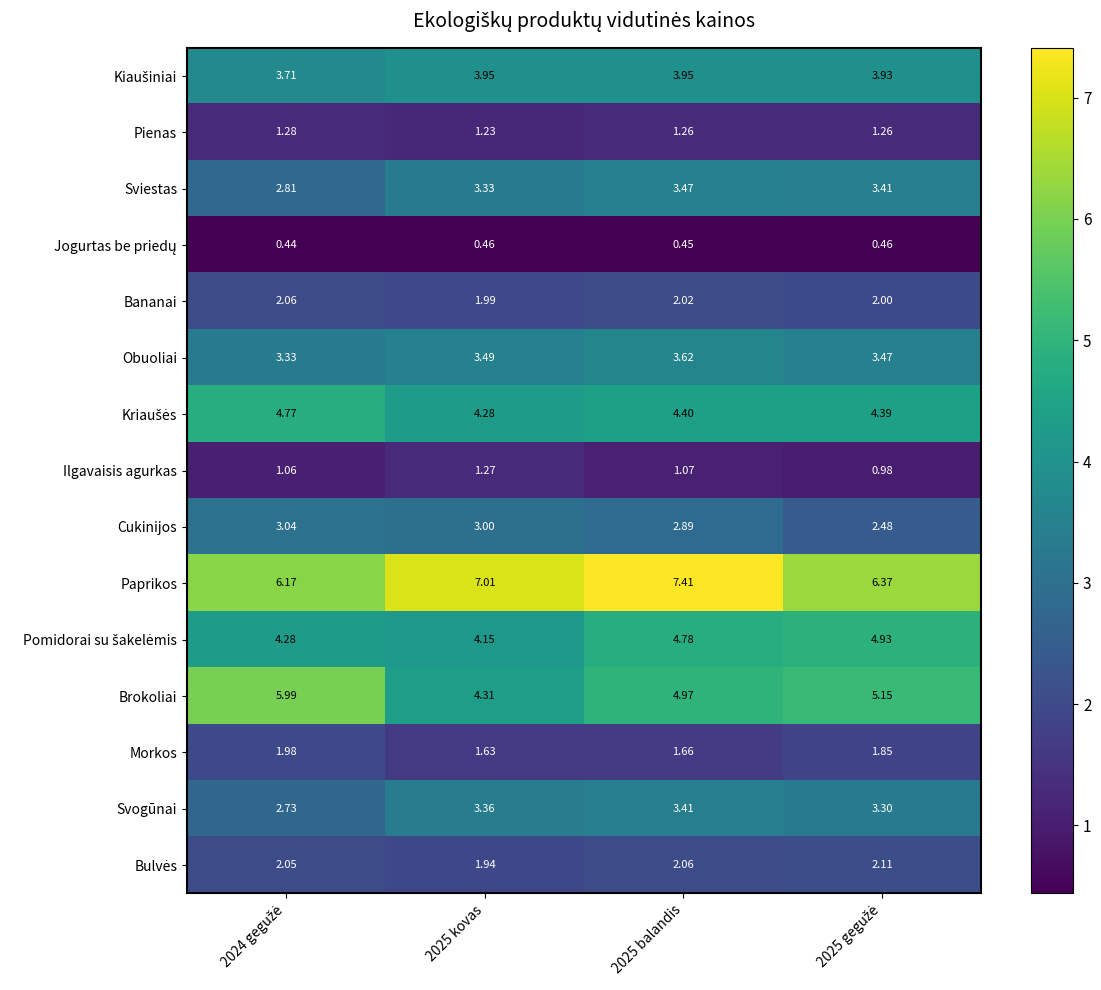

Which series has the widest spread of values?

Brokoliai